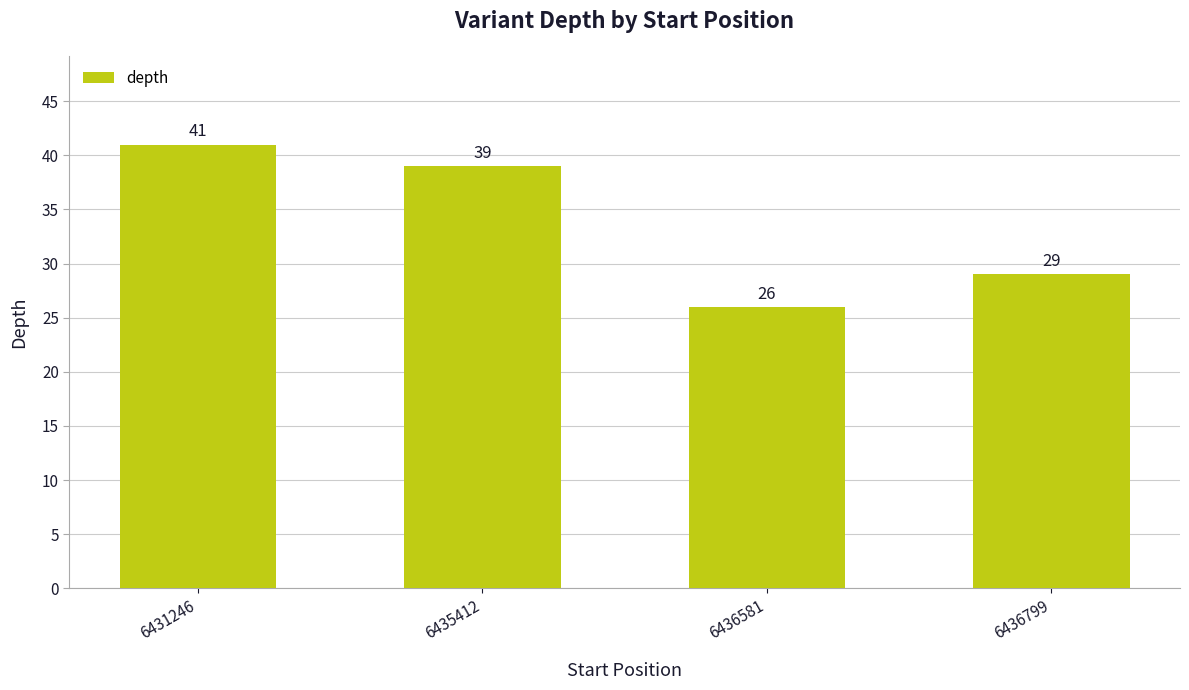

Reading right to left, transcribe all the data shown in this chart.

6436799=29	6436581=26	6435412=39	6431246=41